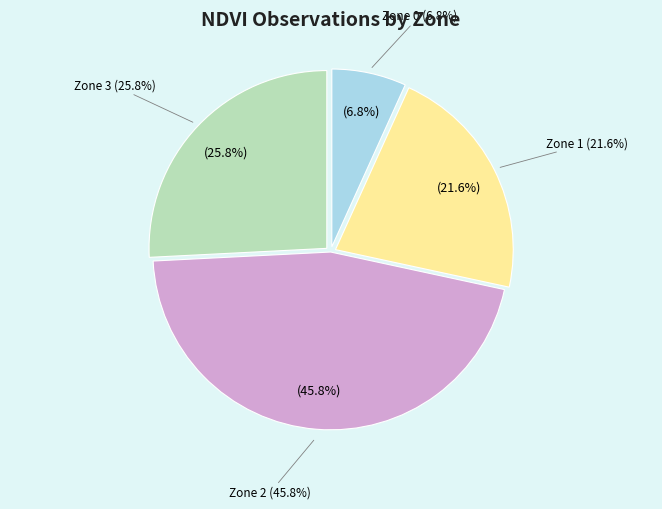

Rank the categories by value from lowest to highest.

Zone 0, Zone 1, Zone 3, Zone 2